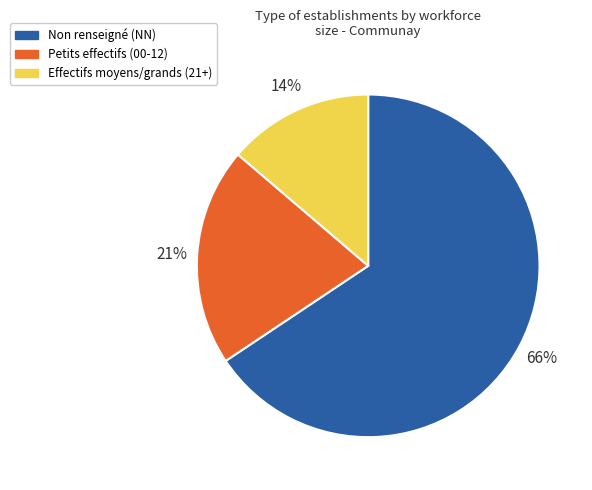

Does any single category account for the majority?

Yes